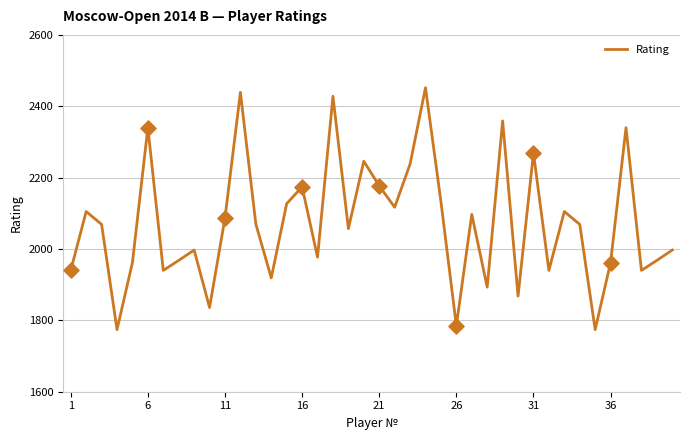

What is the maximum value shown in the chart?

2452